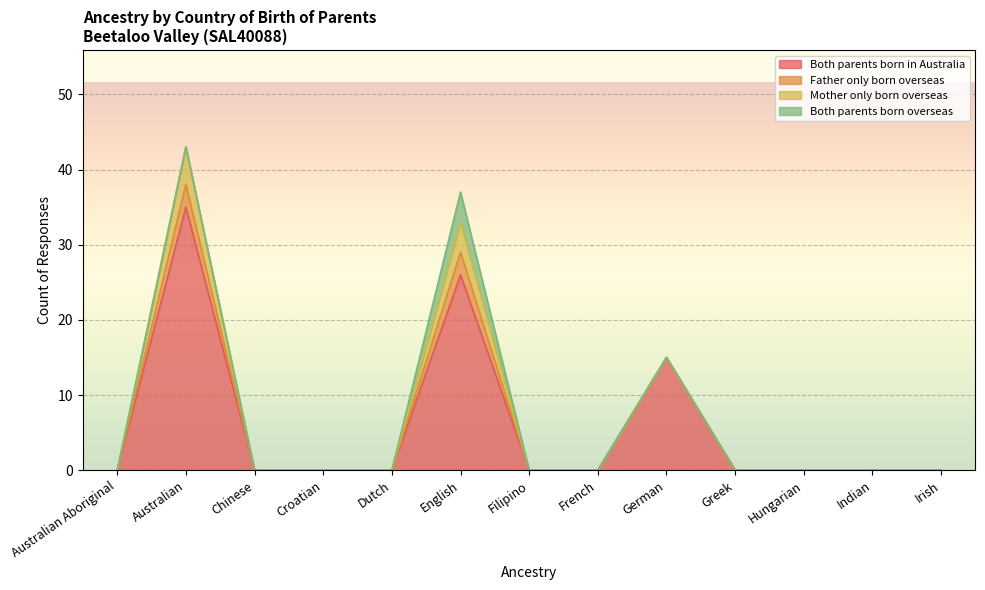

What is the label of the 2nd point from the left?

Australian